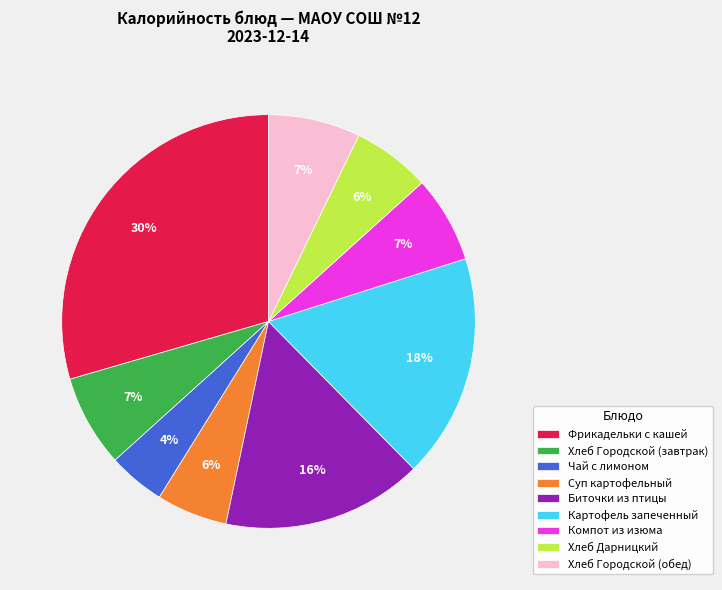

Does any single category account for the majority?

No